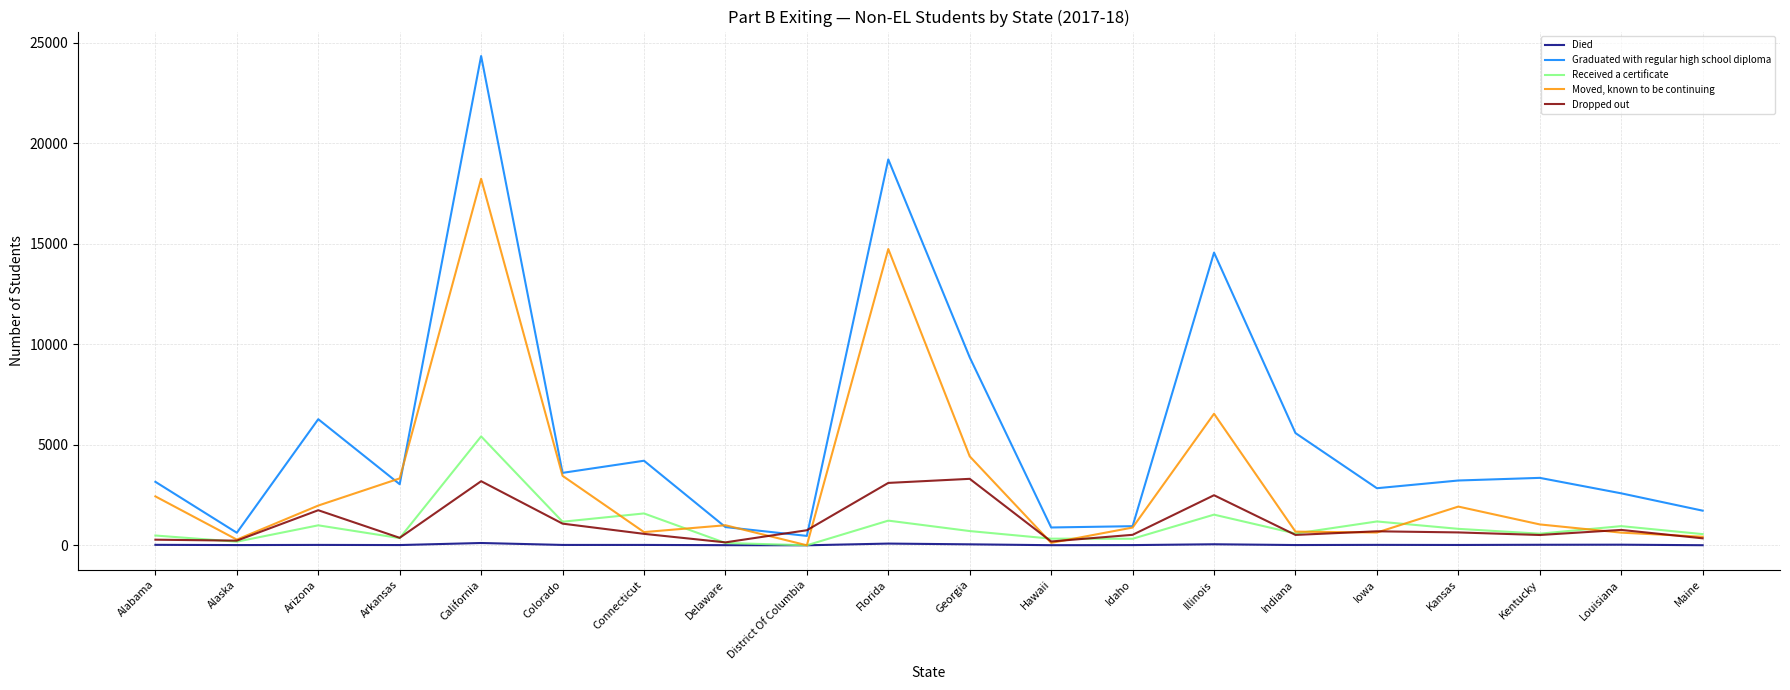

What are all the series names shown in the legend?

Died, Graduated with regular high school diploma, Received a certificate, Moved, known to be continuing, Dropped out